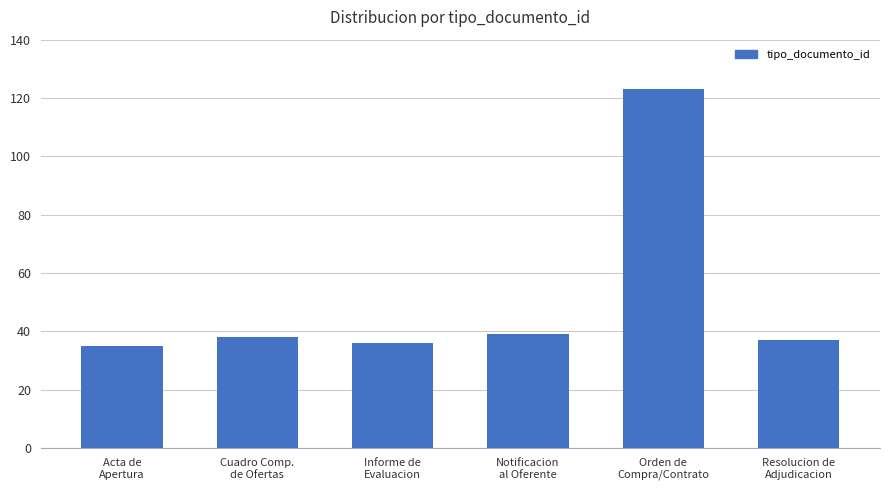

Reading left to right, transcribe all the data shown in this chart.

Acta de
Apertura=35	Cuadro Comp.
de Ofertas=38	Informe de
Evaluacion=36	Notificacion
al Oferente=39	Orden de
Compra/Contrato=123	Resolucion de
Adjudicacion=37